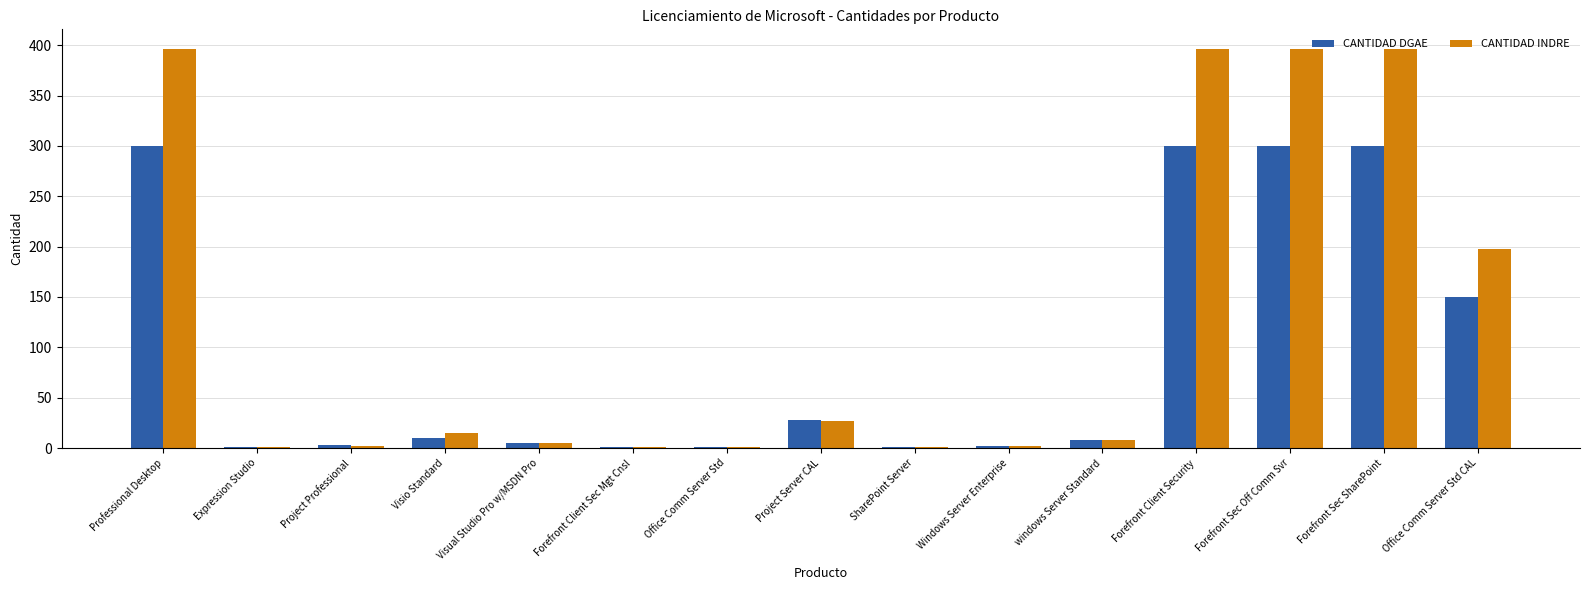

How many data points does each series have?

15